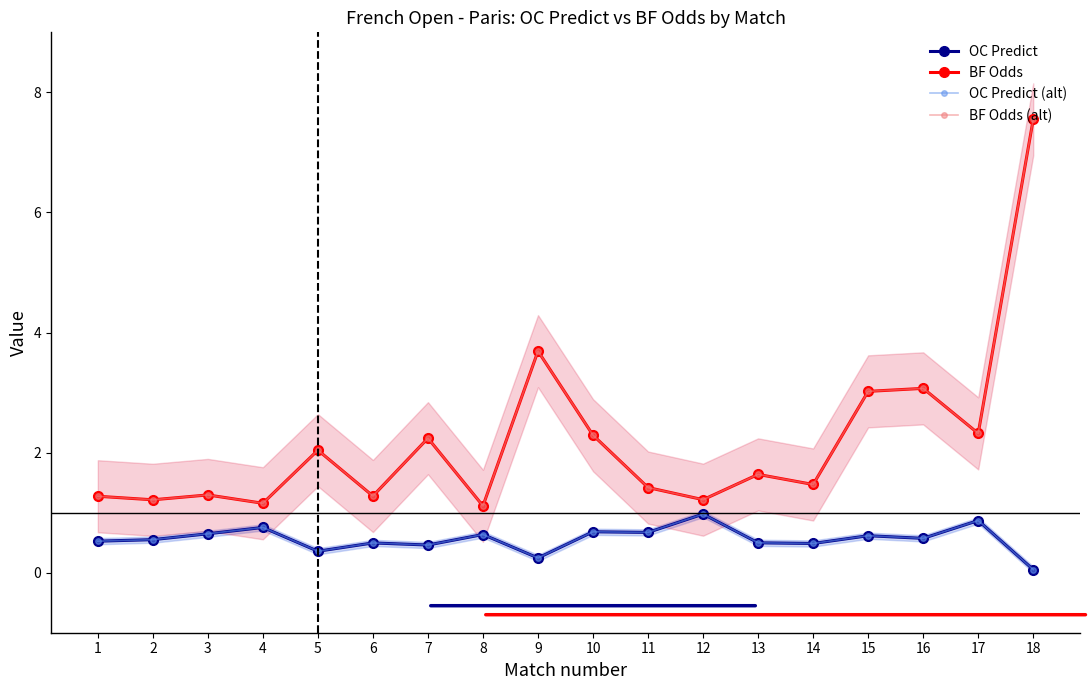

Reading right to left, extract all data points from this chart.

OC Predict: 18=0.1	17=0.9	16=0.6	15=0.6	14=0.5	13=0.5	12=1.0	11=0.7	10=0.7	9=0.2	8=0.6	7=0.5	6=0.5	5=0.4	4=0.8	3=0.6	2=0.6	1=0.5
BF Odds: 18=7.5	17=2.3	16=3.1	15=3.0	14=1.5	13=1.6	12=1.2	11=1.4	10=2.3	9=3.7	8=1.1	7=2.2	6=1.3	5=2.0	4=1.2	3=1.3	2=1.2	1=1.3
OC Predict (alt): 18=0.1	17=0.9	16=0.6	15=0.6	14=0.5	13=0.5	12=1.0	11=0.7	10=0.7	9=0.2	8=0.6	7=0.5	6=0.5	5=0.4	4=0.8	3=0.6	2=0.6	1=0.5
BF Odds (alt): 18=7.5	17=2.3	16=3.1	15=3.0	14=1.5	13=1.6	12=1.2	11=1.4	10=2.3	9=3.7	8=1.1	7=2.2	6=1.3	5=2.0	4=1.2	3=1.3	2=1.2	1=1.3